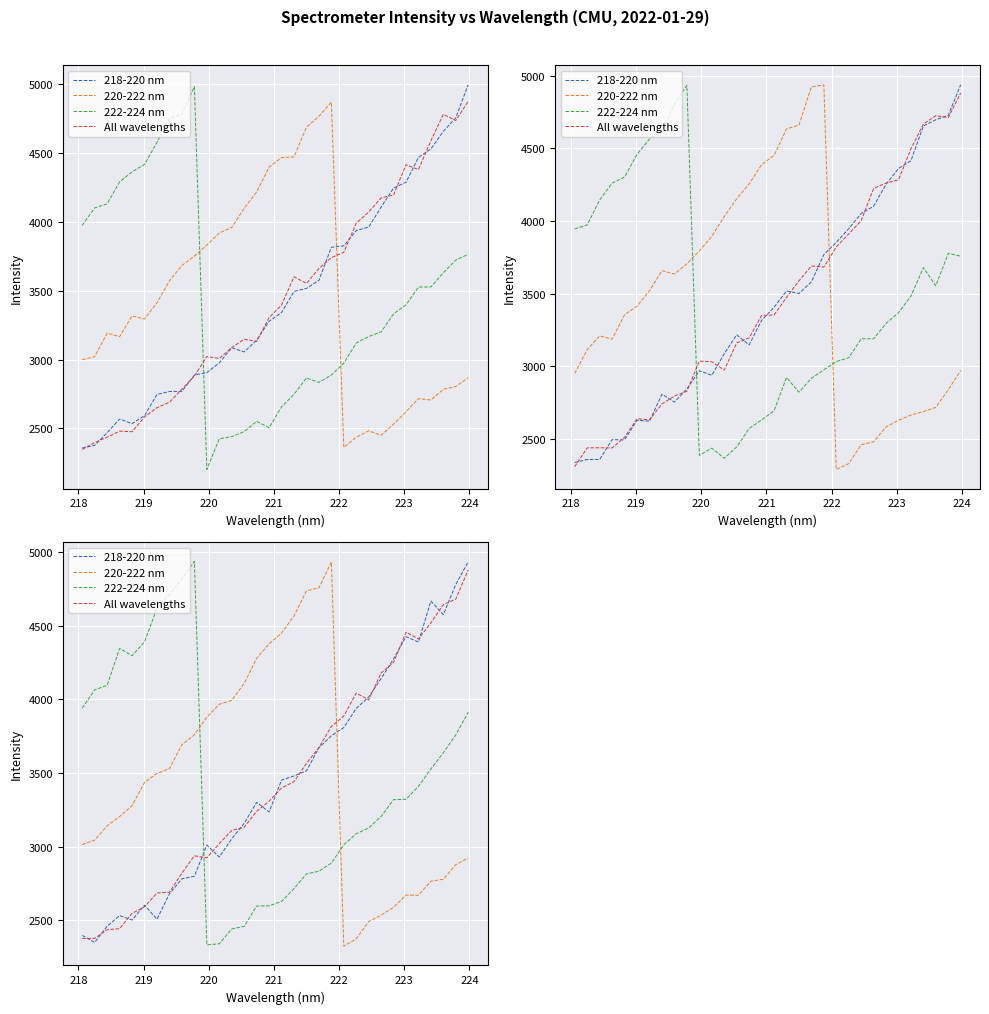

In 222-224 nm, how many points are higher than both neighbors (excluding endpoints)?

2